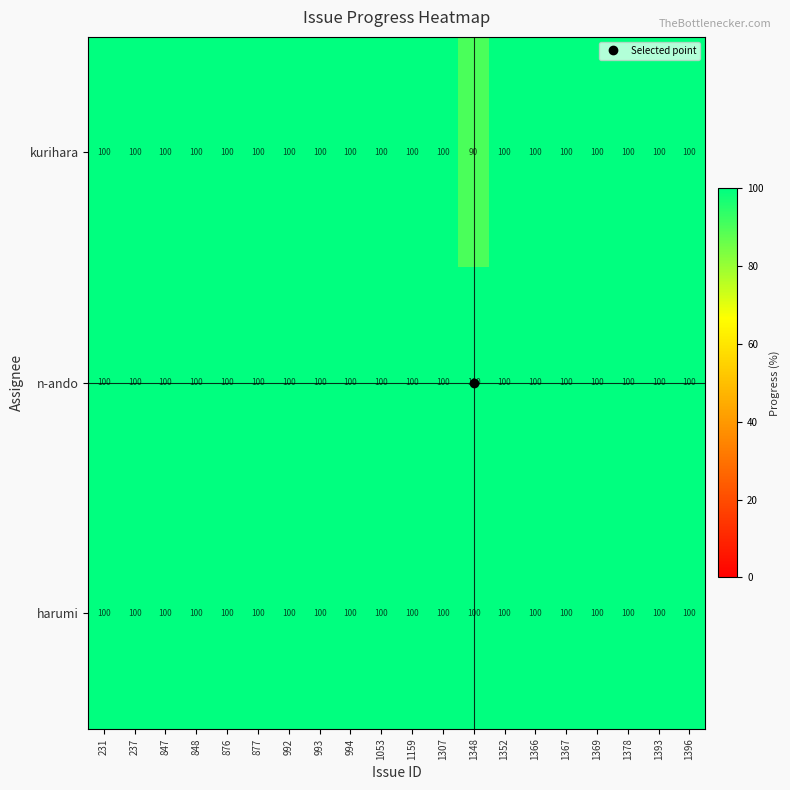

How many series are shown in this chart?

3